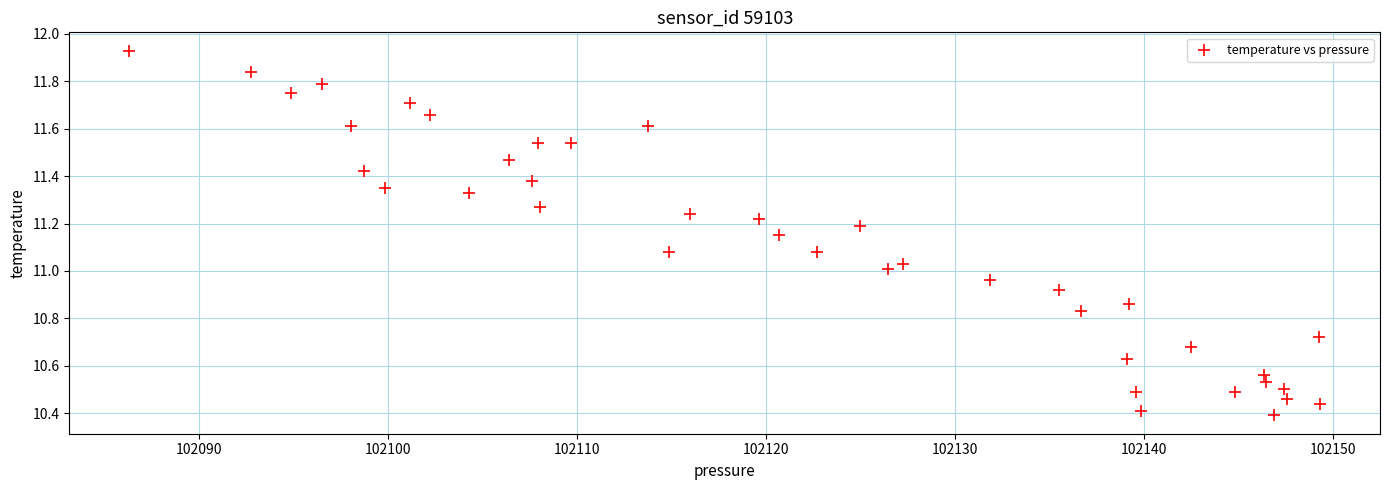

What is the range of Y values (max minus min)?

1.5